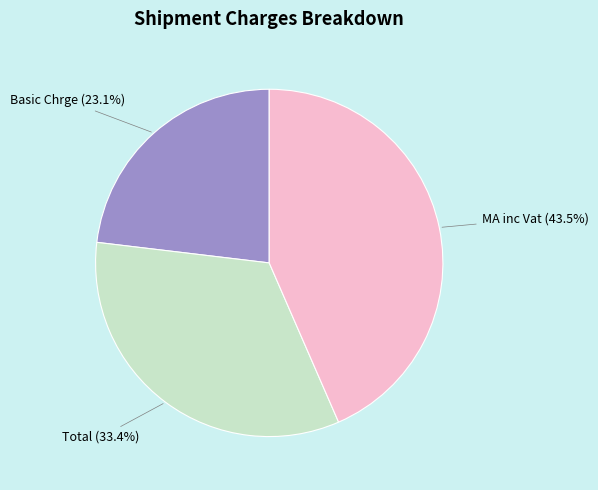

How many segments does this pie chart have?

3